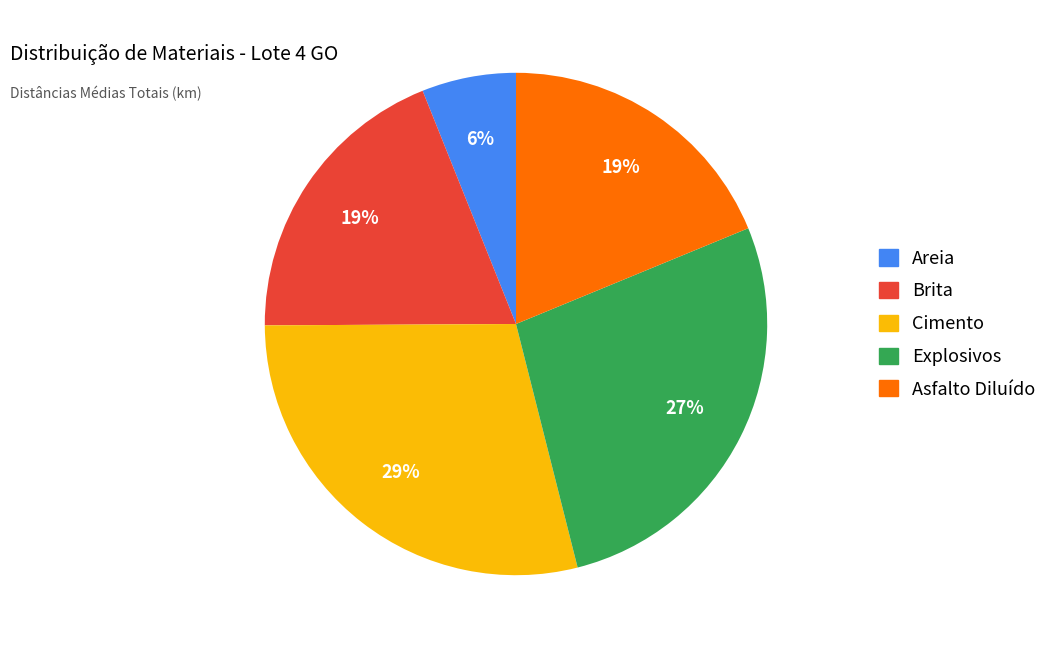

What percentage is the Cimento slice, to the nearest percent?

29%